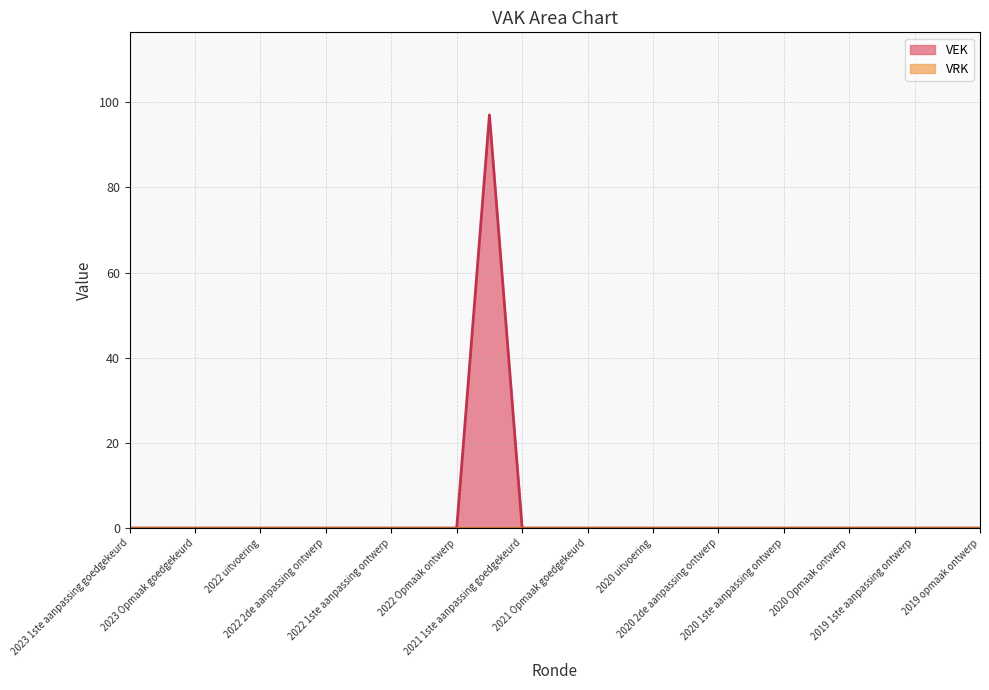

Which series has the widest spread of values?

VEK